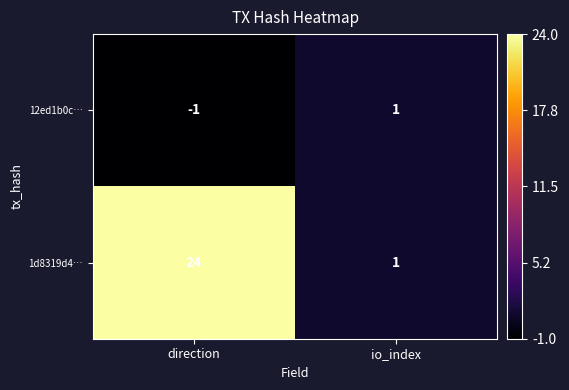

What is the maximum value shown in the chart?

24